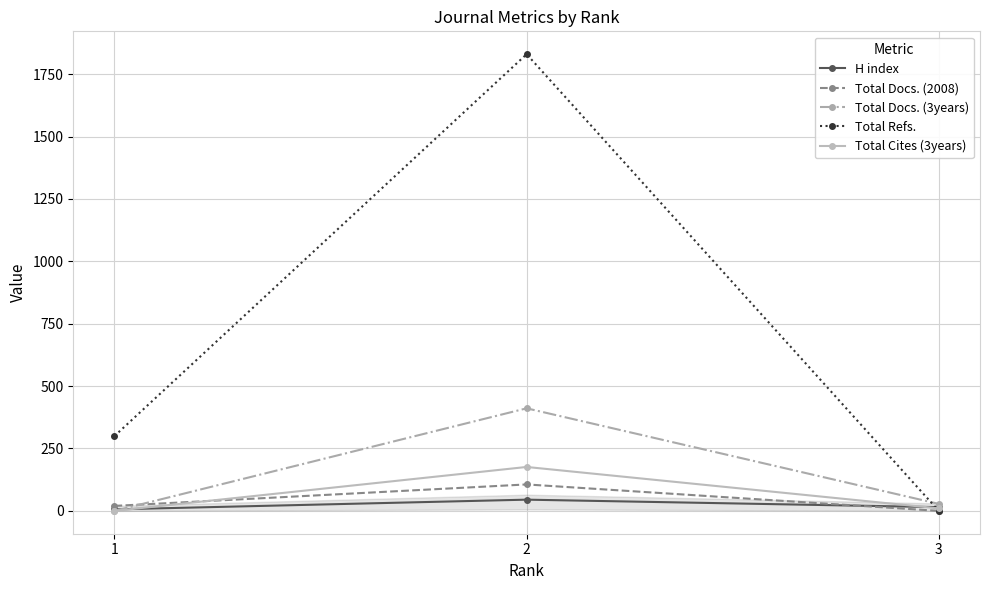

Does the chart have visible grid lines?

Yes